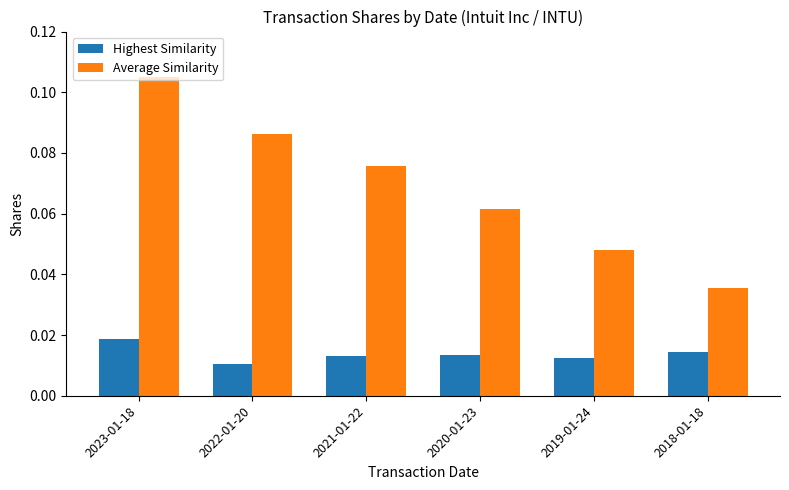

At how many categories does at least one series exceed 0?

6